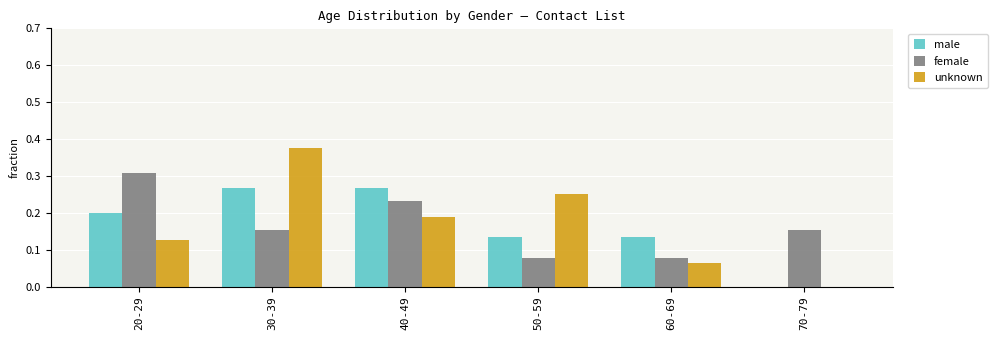

How many series are shown in this chart?

3